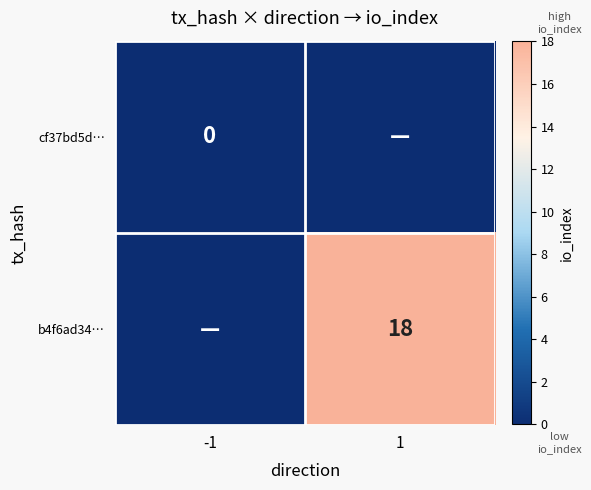

The value of b4f6ad34… at 1 is 9. True or false?

False